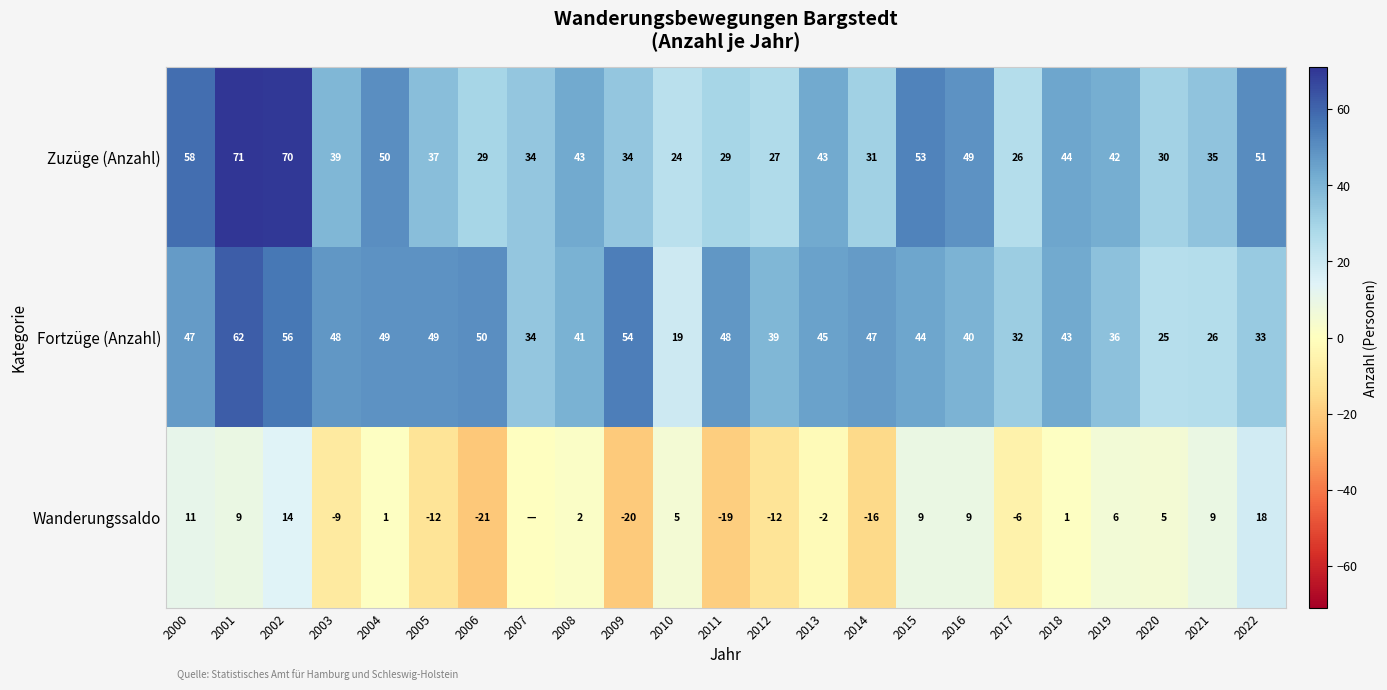

Is the value of Wanderungssaldo at 2013 greater than the value of Zuzüge (Anzahl) at 2013?

No